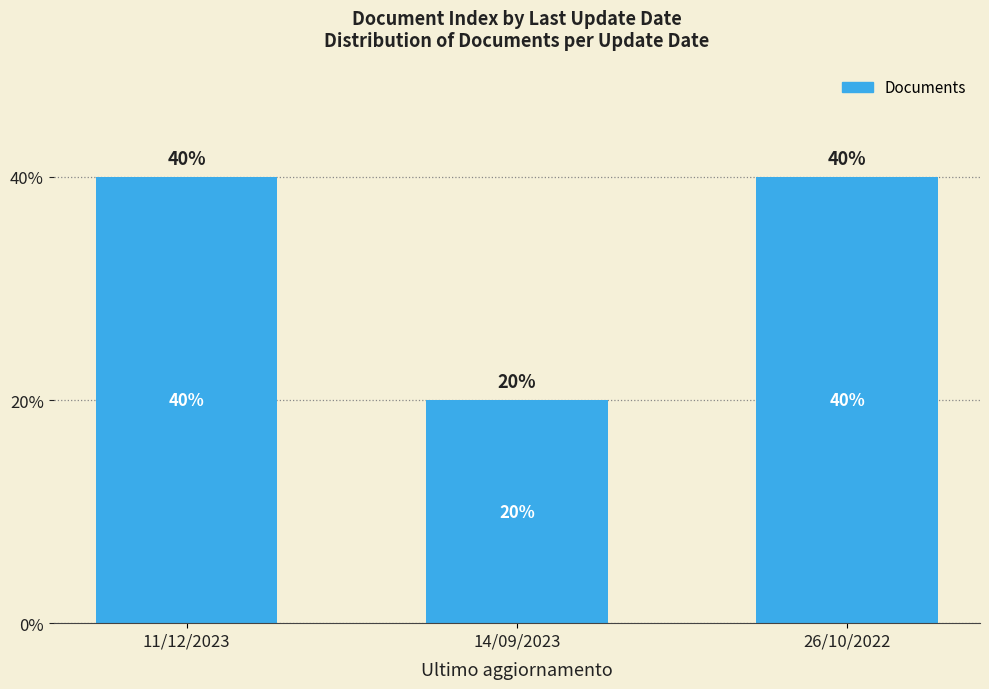

What is the sum of the values at 26/10/2022 and 11/12/2023?

80